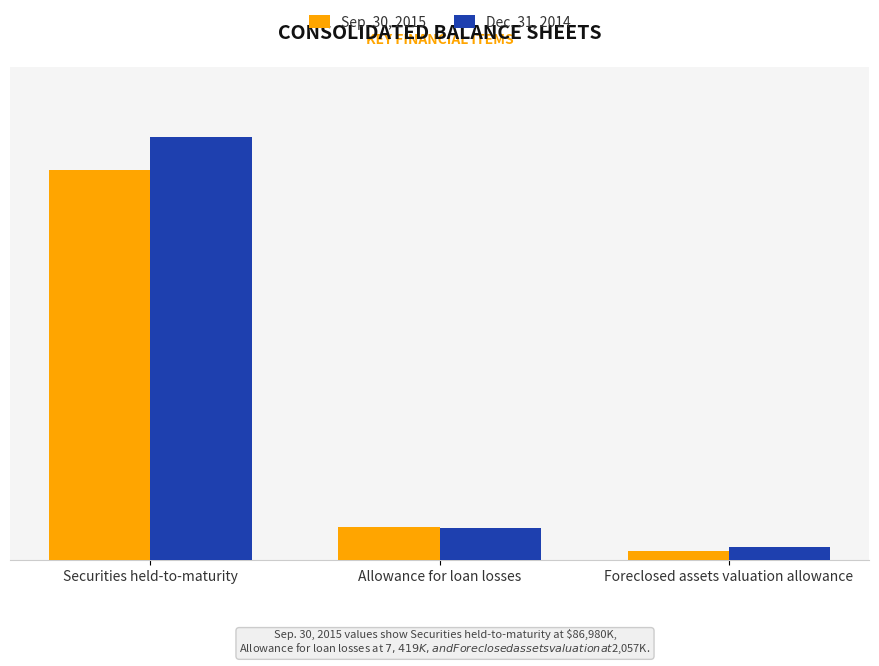

What is the minimum value shown in the chart?

2057